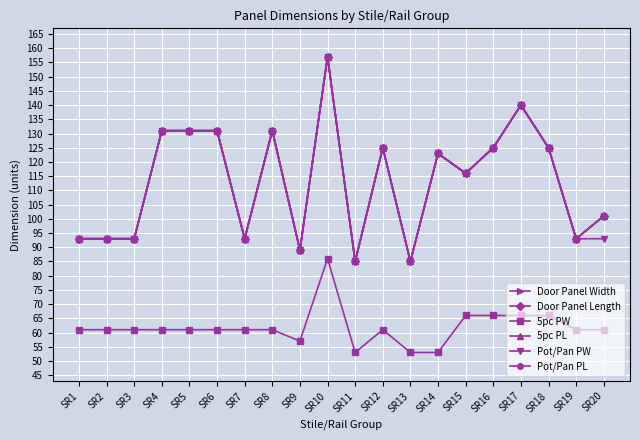

What is the maximum value shown in the chart?

157